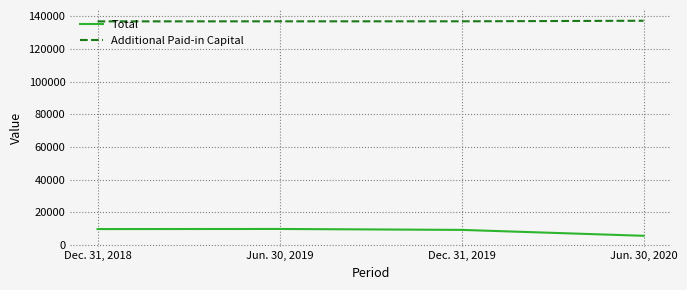

Rank the series by their maximum value, from highest to lowest.

Additional Paid-in Capital, Total